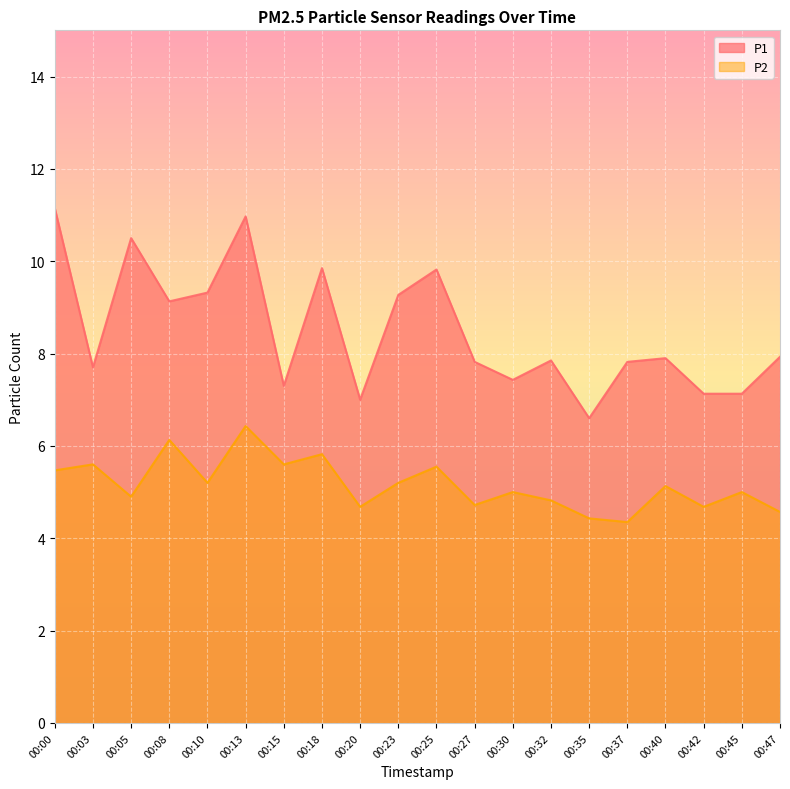

Where is the first local maximum for P2?

00:03